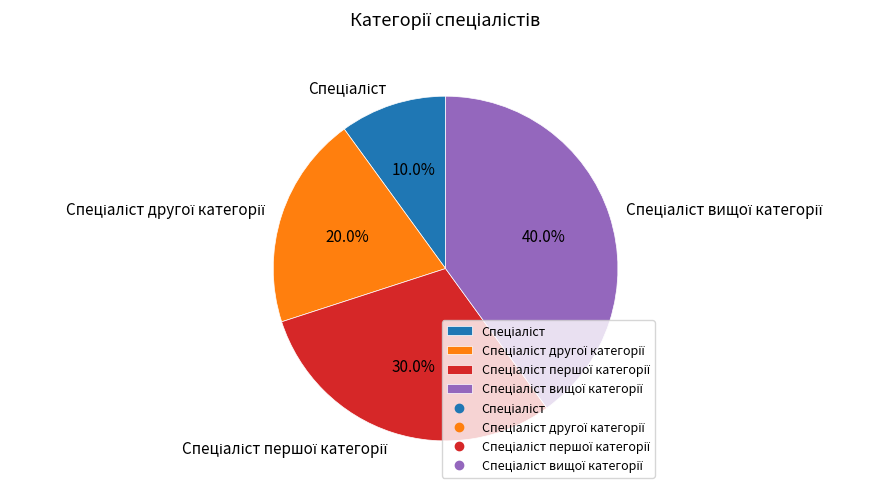

To the nearest percent, what is the average slice percentage?

25%